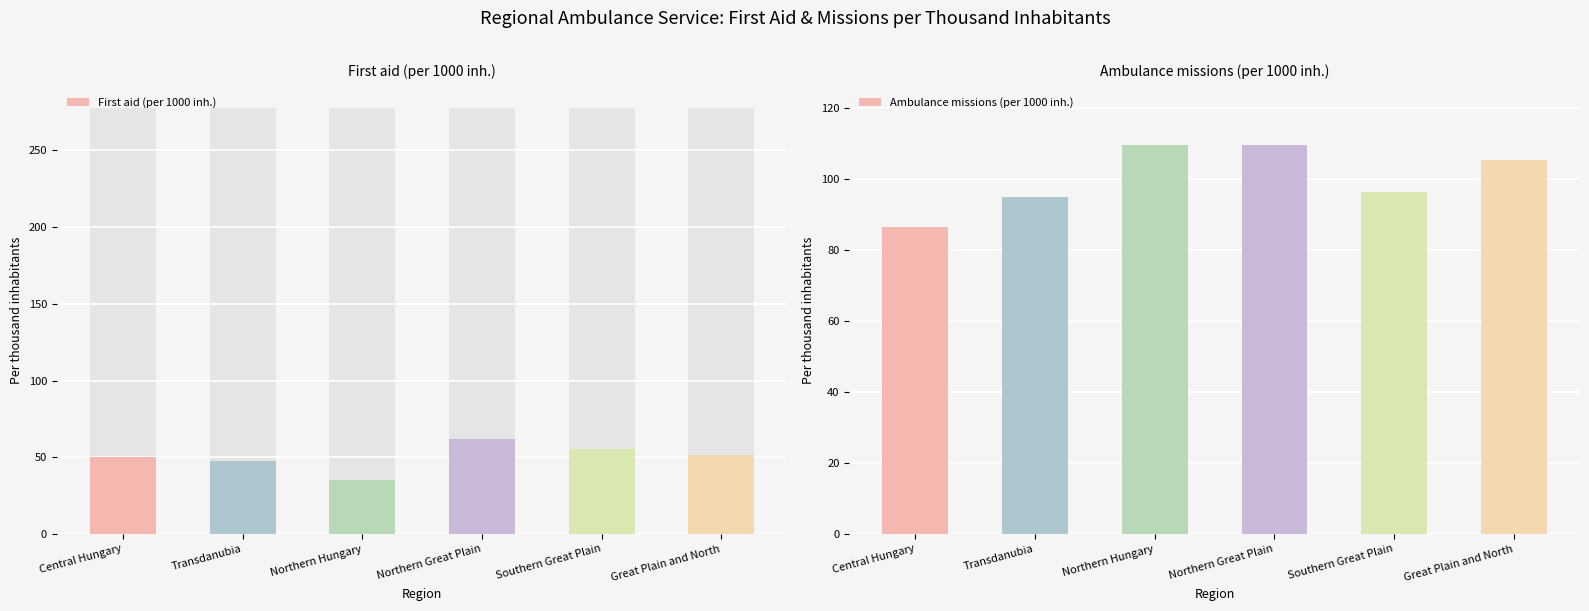

What is the label of the 1st bar from the right?

Great Plain and North